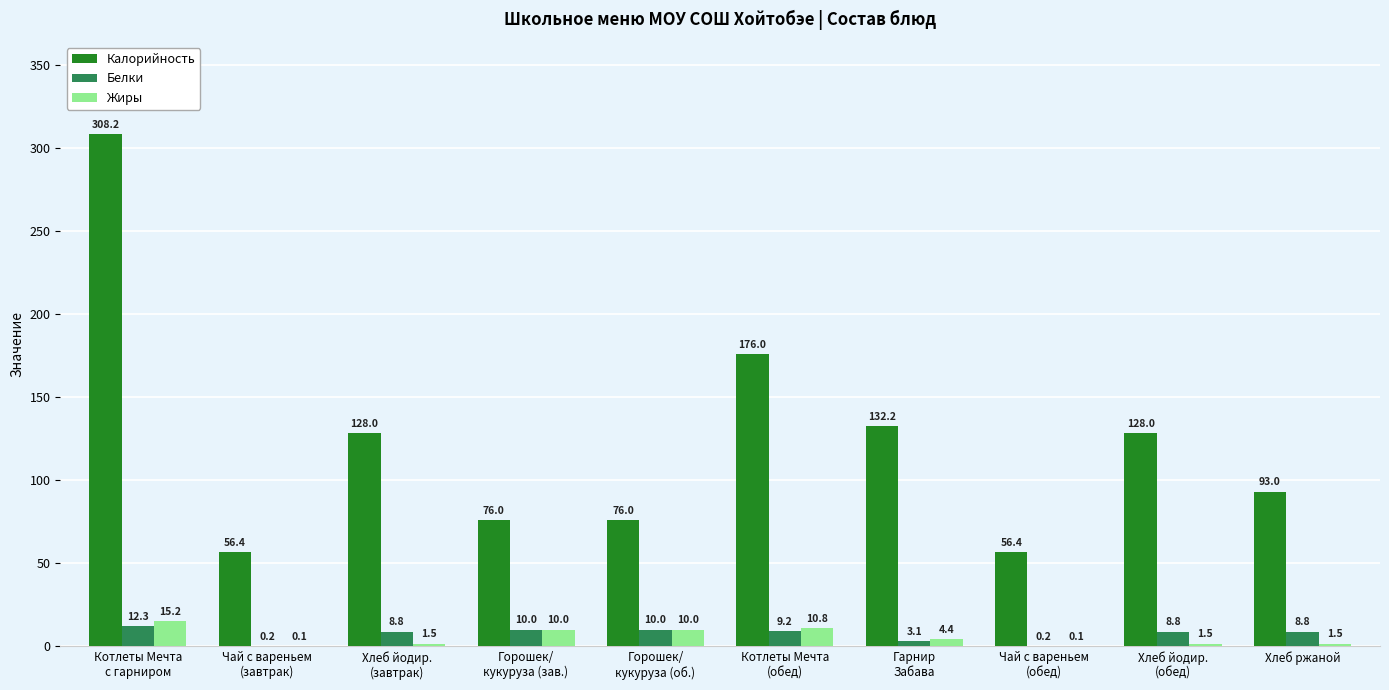

True or false: Белки has a value of 0.2 at Чай с вареньем
(завтрак).

True